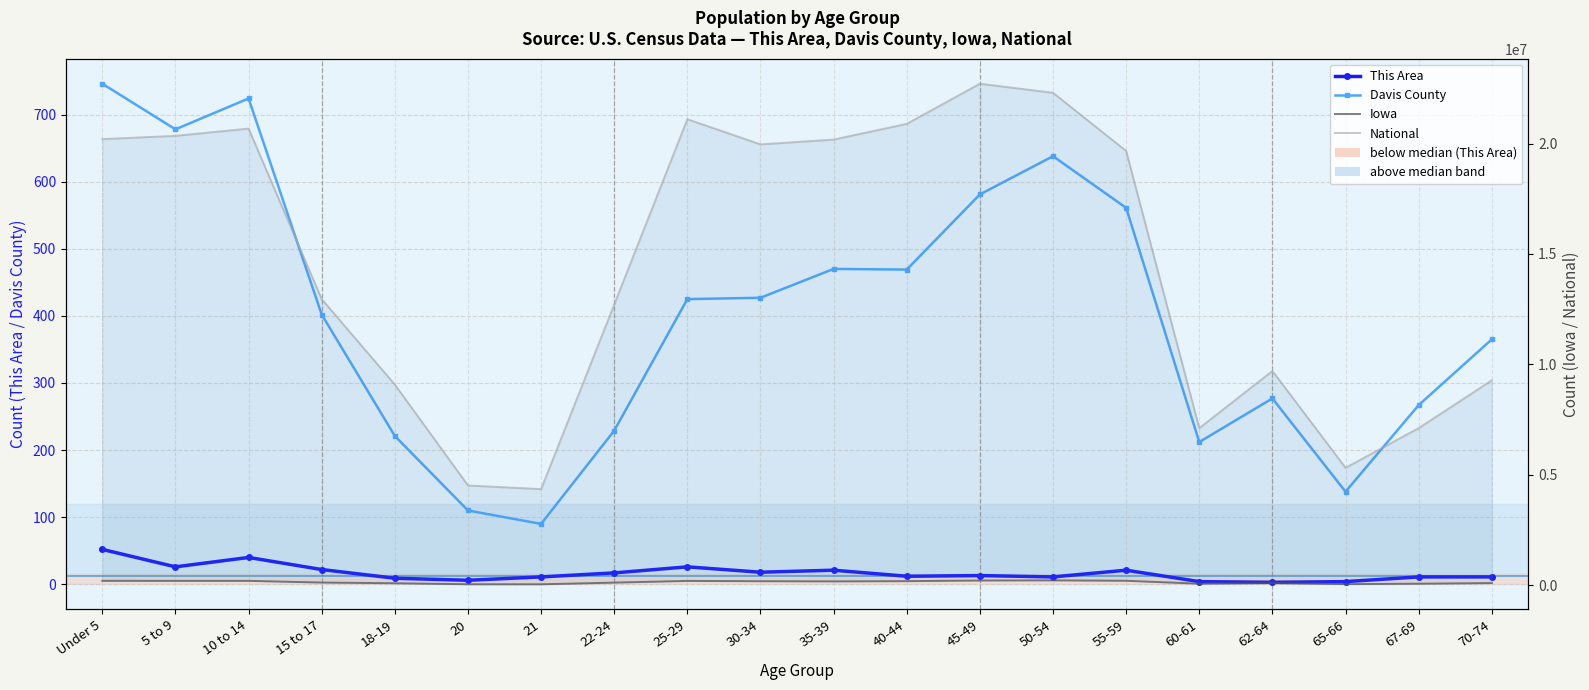

Reading left to right, list all the values displayed in this chart.

This Area: 52	26	40	22	9	6	11	17	26	18	21	12	13	11	21	4	3	4	11	11
Davis County: 746	678	724	402	221	110	90	229	425	427	470	469	581	638	561	212	277	138	267	365
Iowa: 202123	200646	200904	124320	92517	47227	44695	121428	197843	184740	177148	187400	216482	223244	204393	72152	96205	52304	72061	100291
National: 20201362	20348657	20677194	12954254	9086089	4519129	4354294	12712576	21101849	19962099	20179642	20890964	22708591	22298125	19664805	7113727	9704197	5319902	7115361	9278166